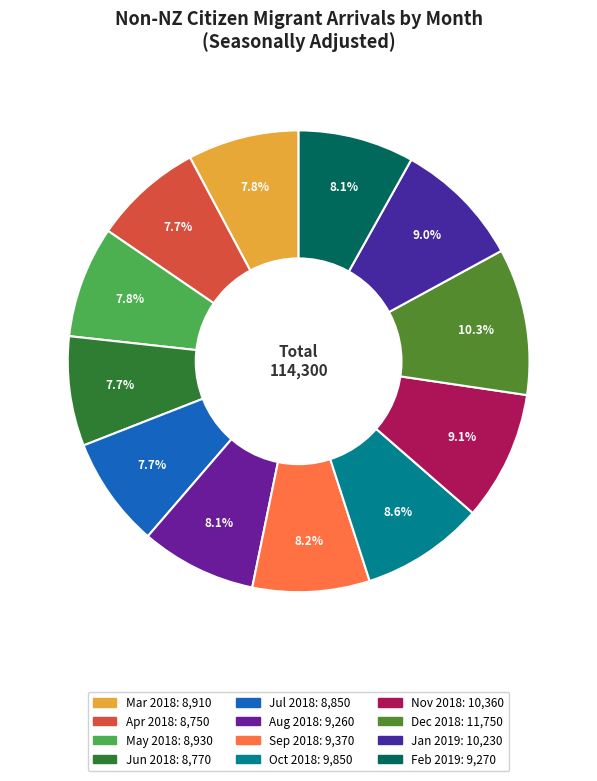

What percentage is the May 2018 slice, to the nearest percent?

8%